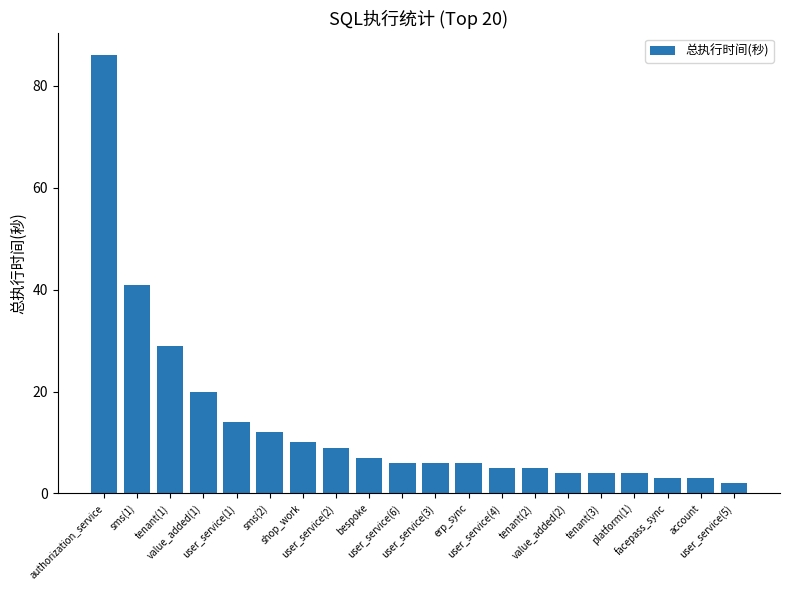

What is the maximum value shown in the chart?

86